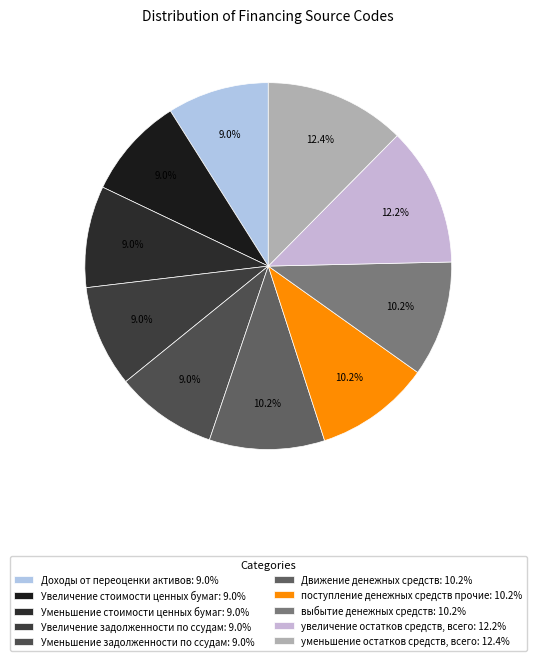

Which category has the biggest portion of the pie?

уменьшение остатков средств, всего